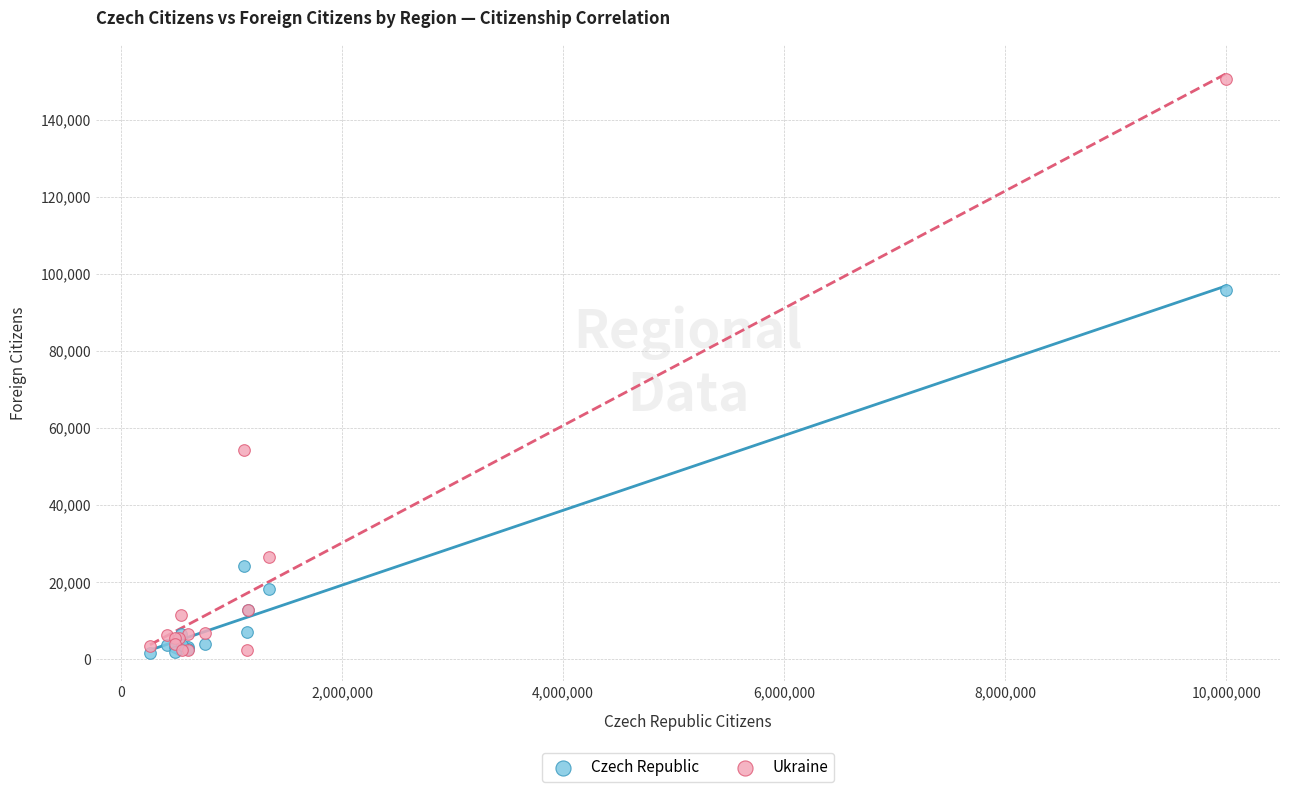

In the Ukraine series, what Y value is closest to 76441?

54408